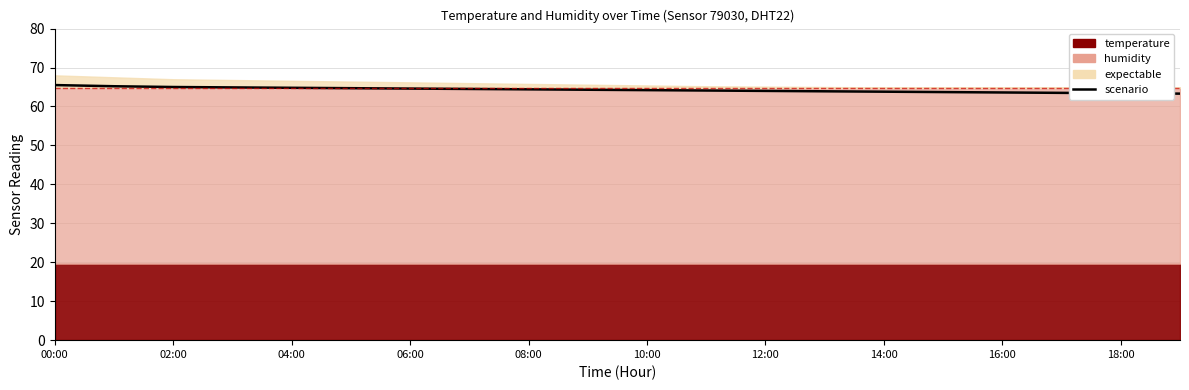

What is the change in value from 08:00 to 10:00?

-0.2